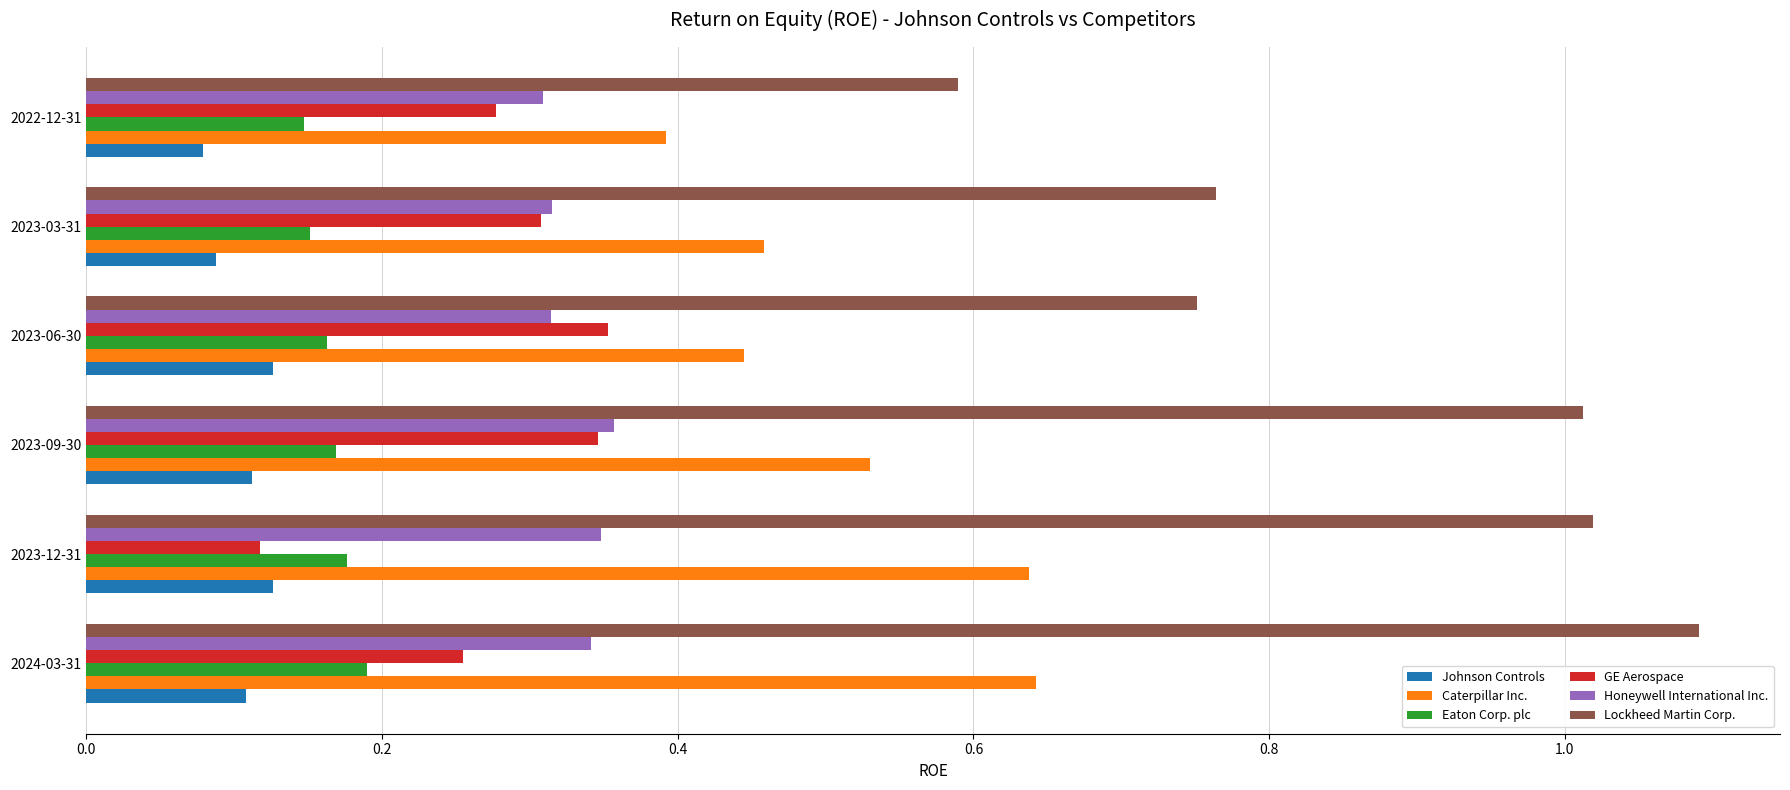

What is the maximum value for Lockheed Martin Corp.?

1.1